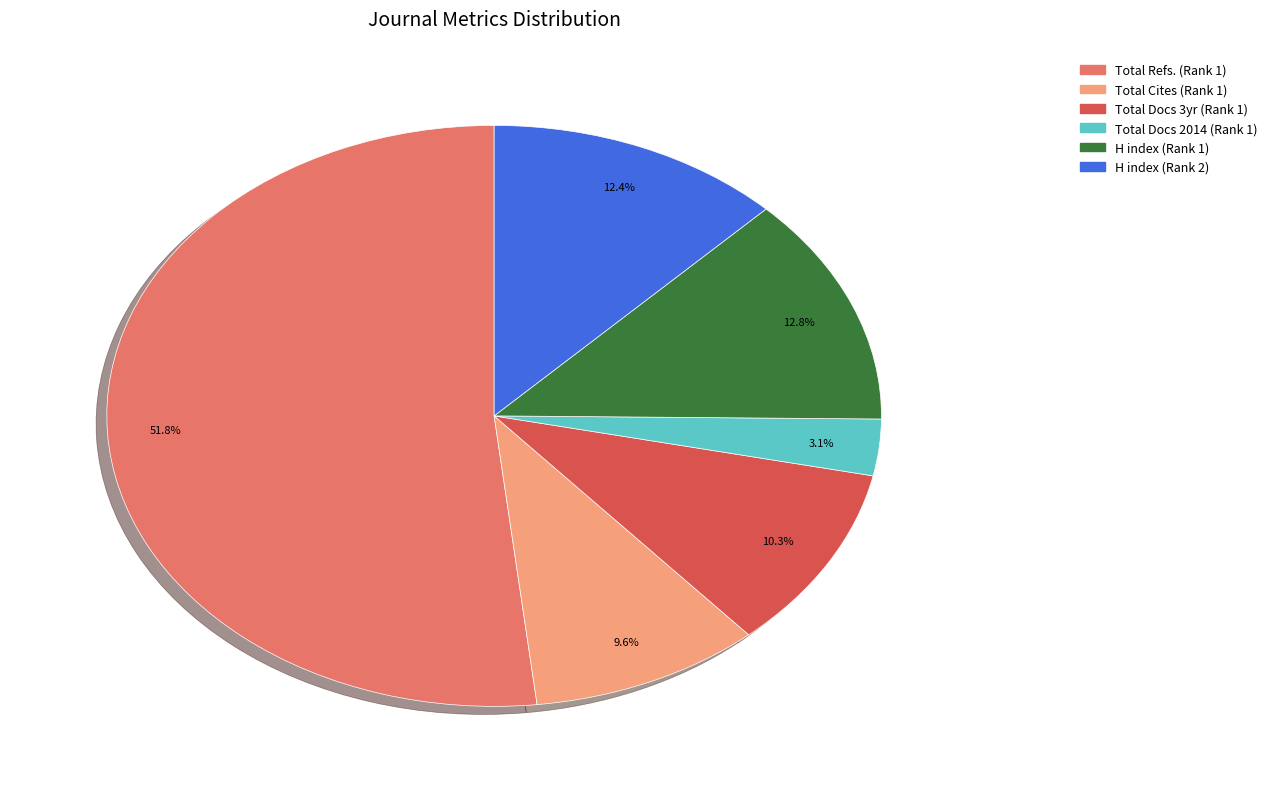

Is there any slice that represents more than half of the pie?

Yes